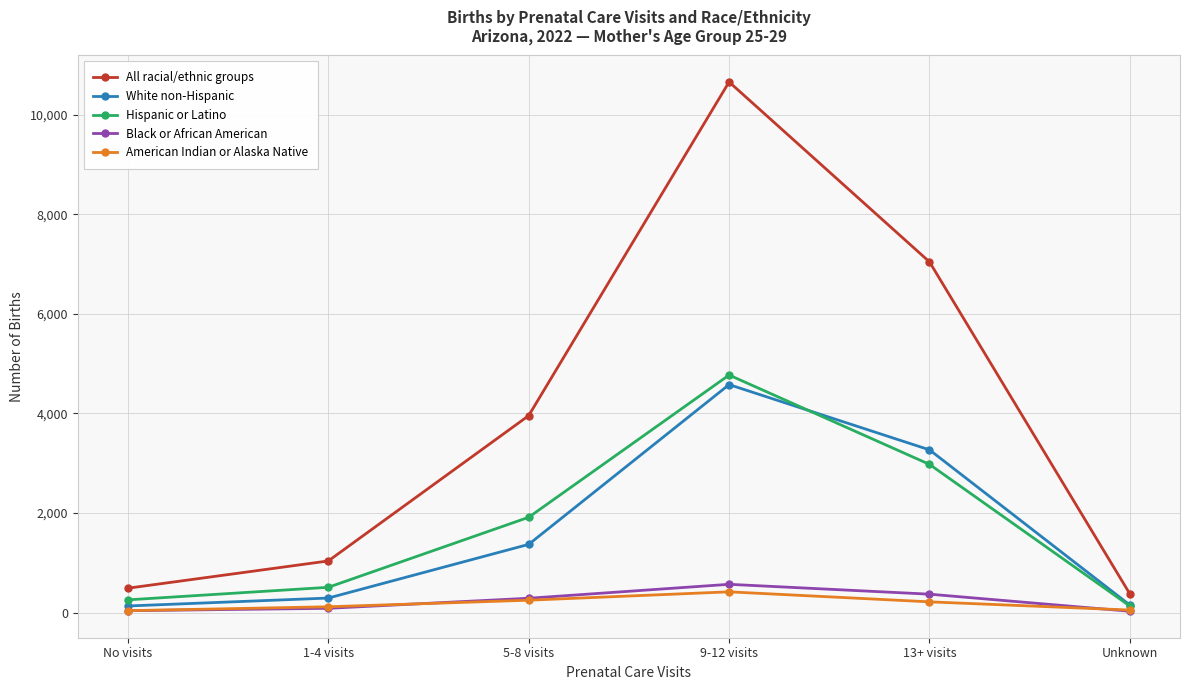

True or false: American Indian or Alaska Native has a value of 41 at No visits.

True